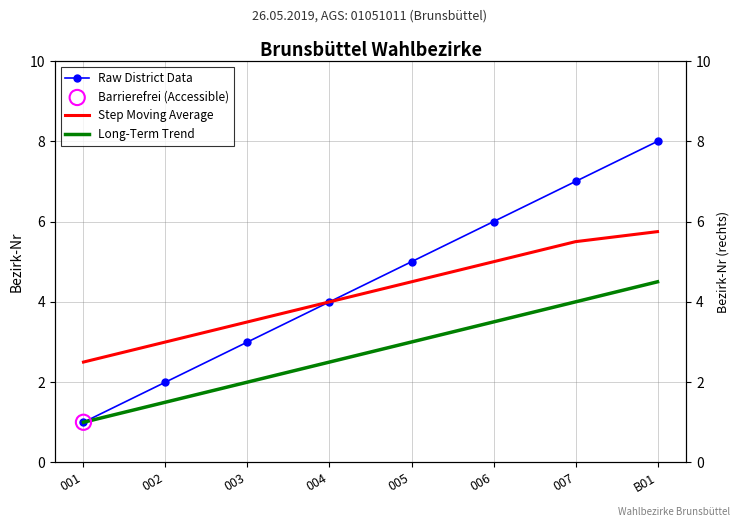

Which series has the widest spread of Y values?

Raw District Data